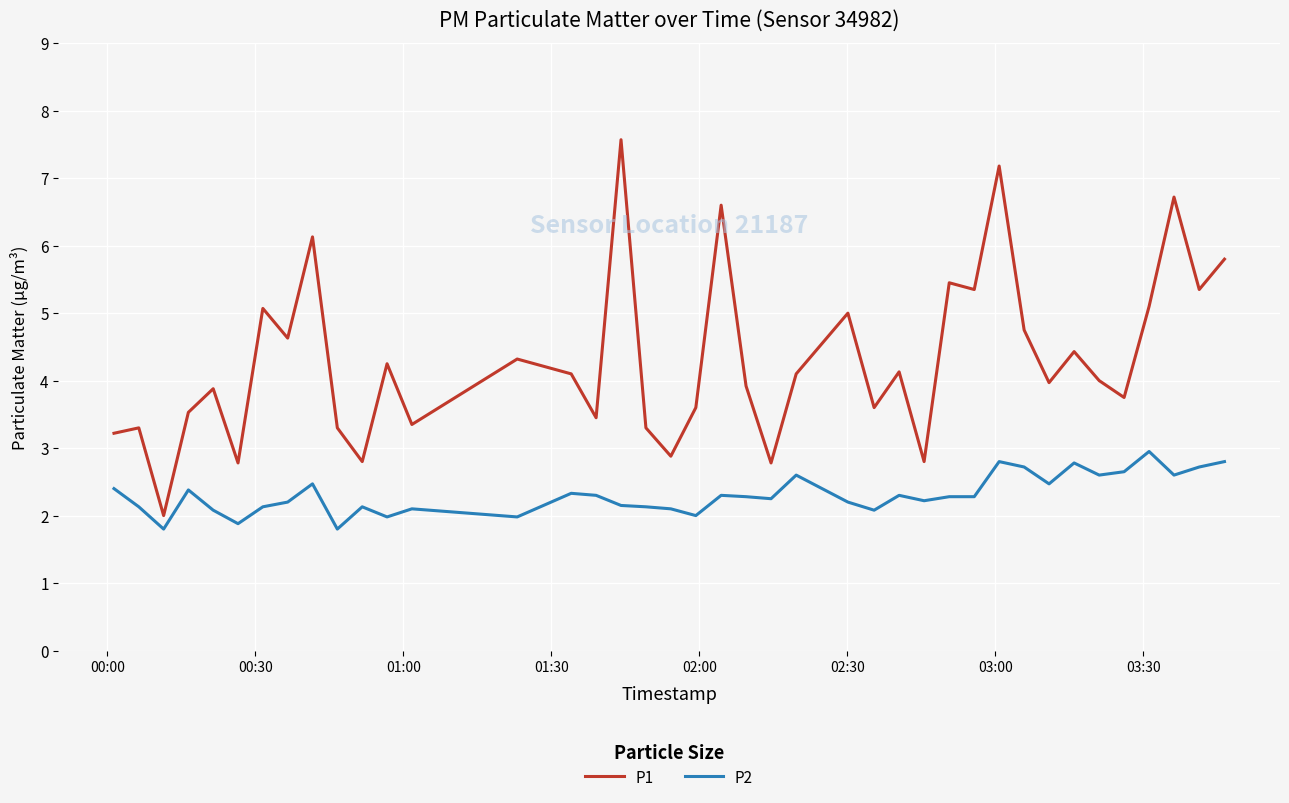

Which series has the largest total across all categories?

P1